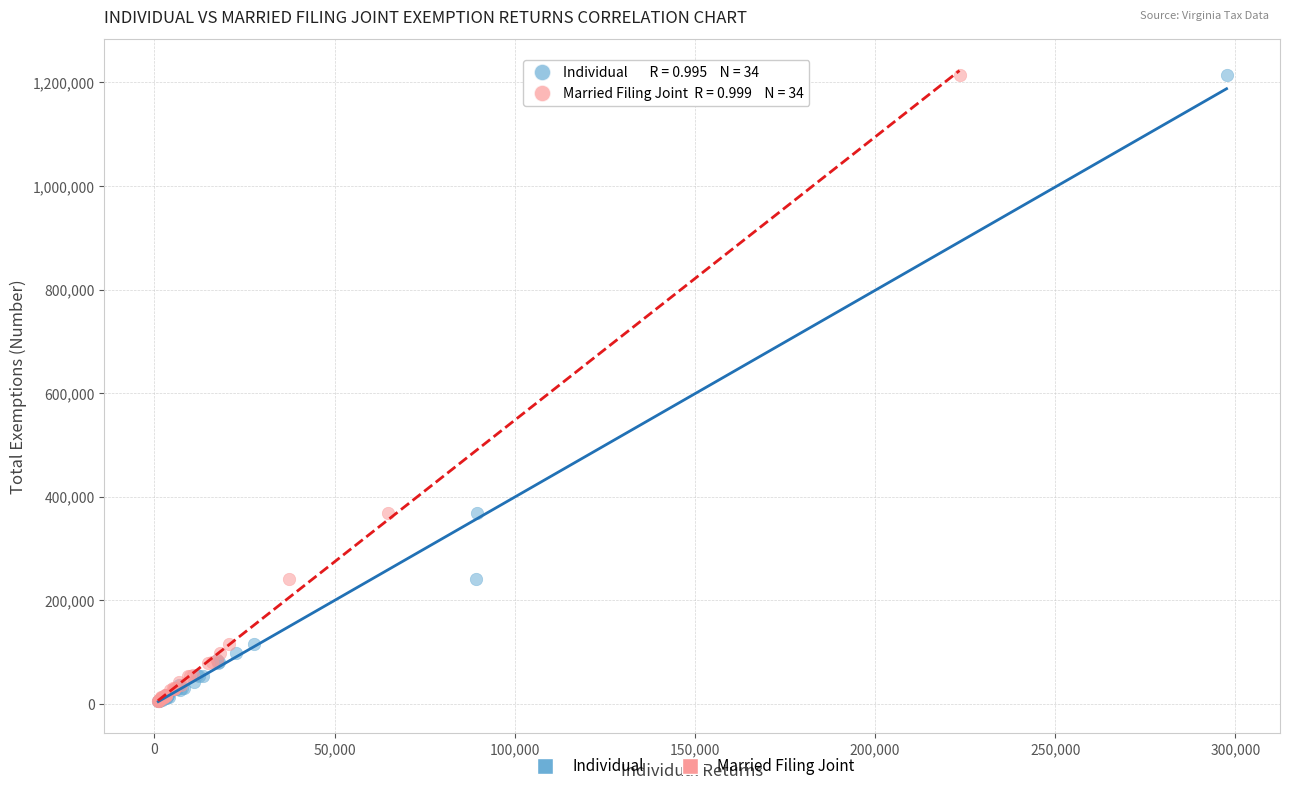

What are all the series names shown in the legend?

Individual, Married Filing Joint